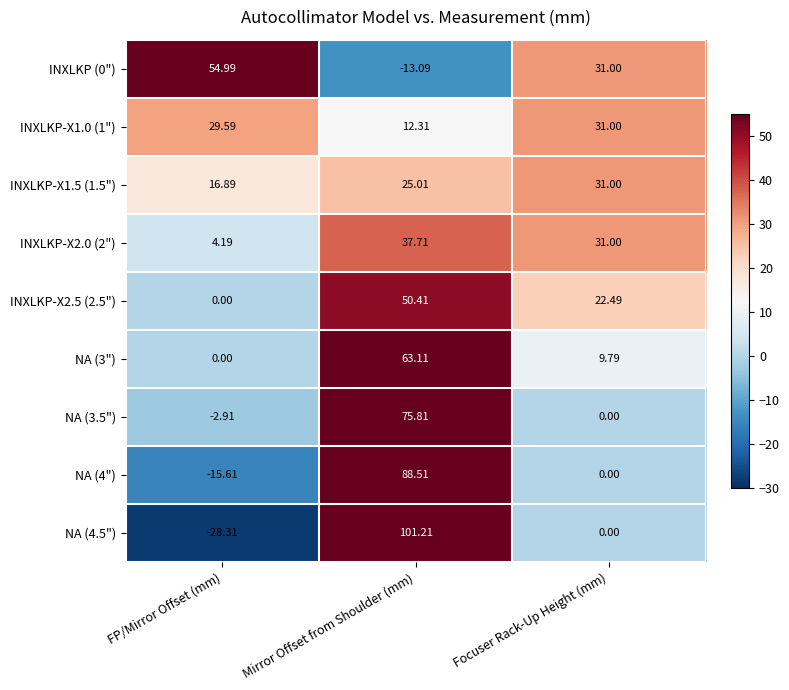

What is the total value across all series at FP/Mirror Offset (mm)?

58.8